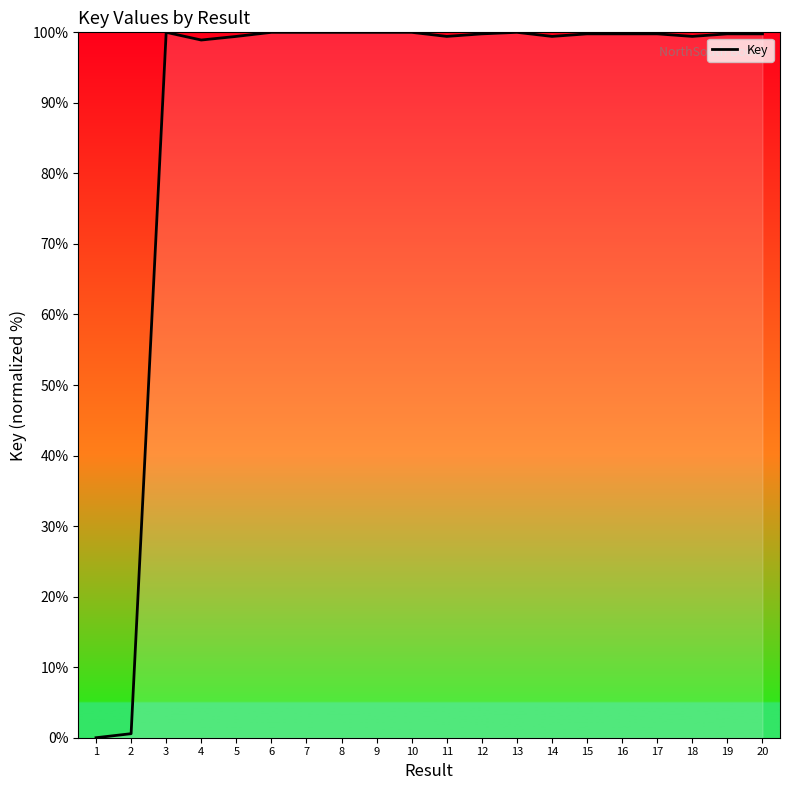

What is the maximum value shown in the chart?

100.0